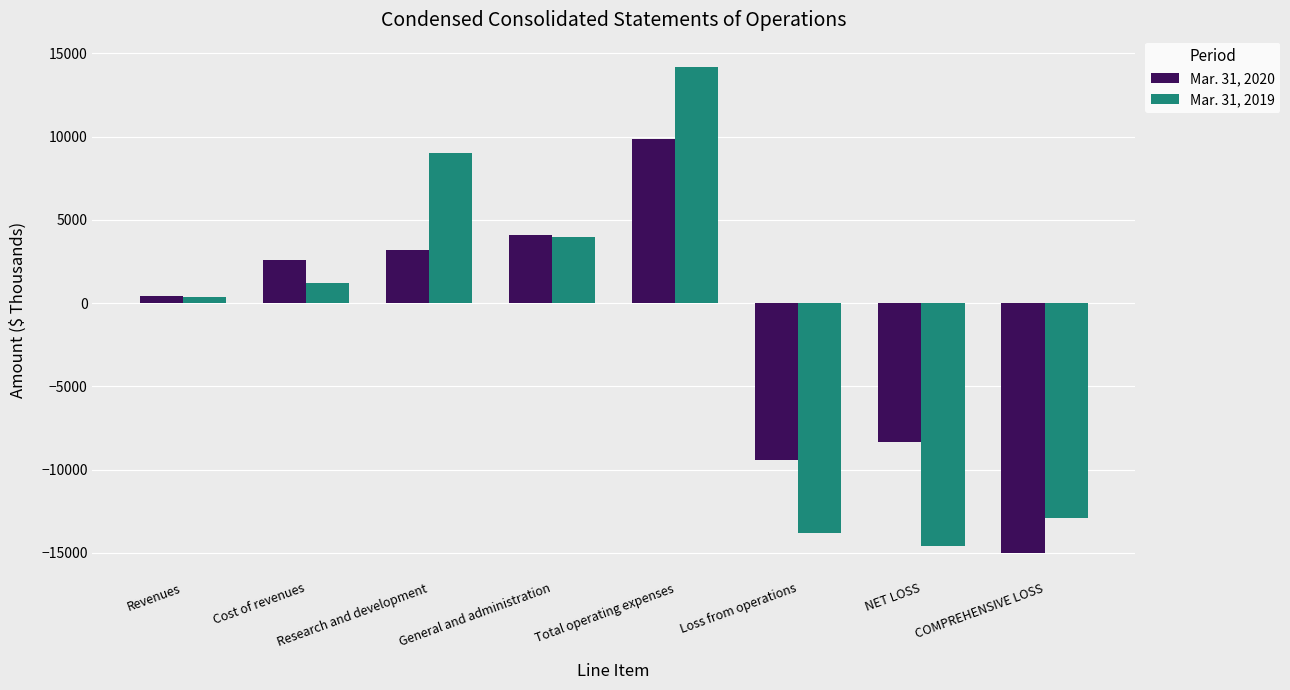

How many categories are shown in the chart?

8